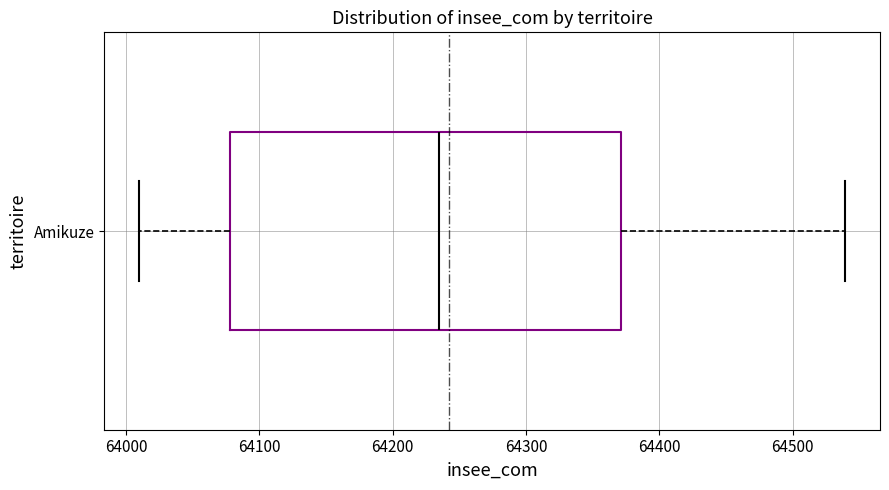

Transcribe this box plot: give where the median line is, the range the box spans, and where the two whiskers end, as read against the x-axis. The values are not printed on the chart, so give them approximately, as read against the axis.

median 64240, box 64080 to 64370, whiskers 64010 to 64540